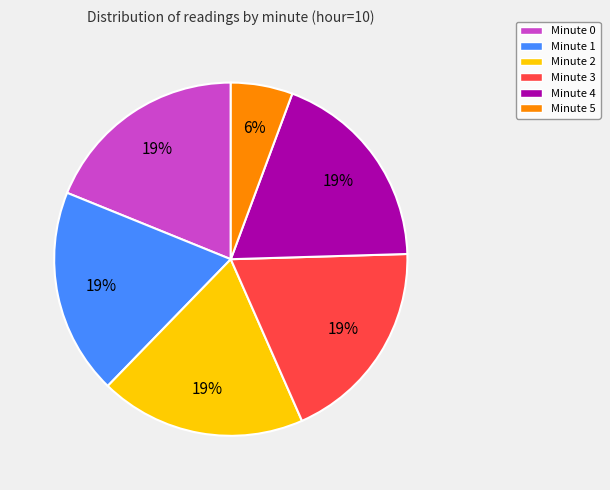

How many segments does this pie chart have?

6